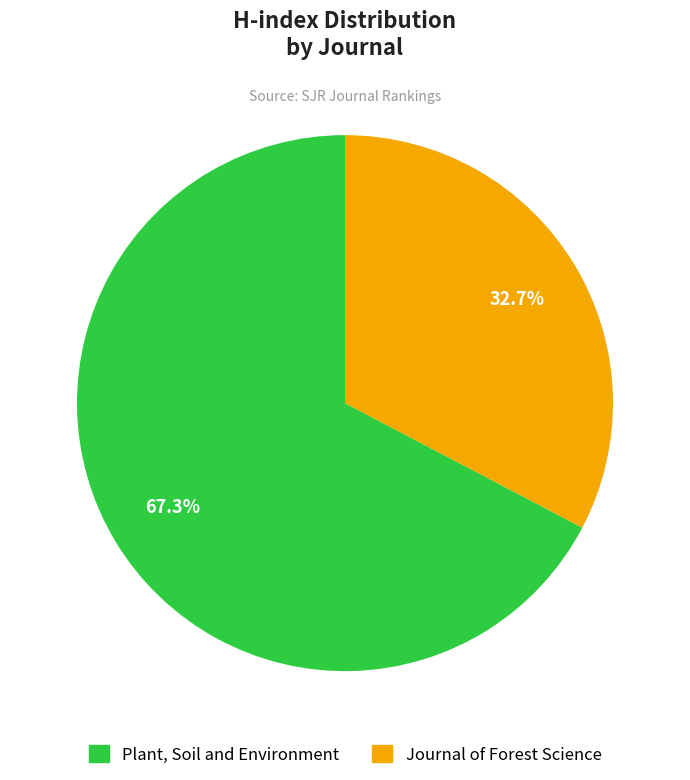

How much of the chart is everything except Plant, Soil and Environment?

32.7%